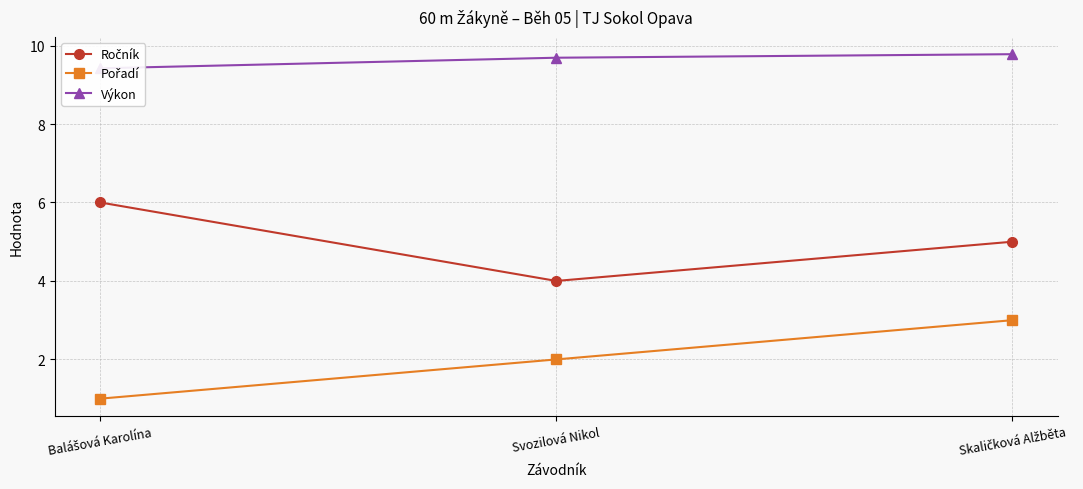

Reading left to right, what are all the values shown in this chart?

Ročník: 6.0	4.0	5.0
Pořadí: 1.0	2.0	3.0
Výkon: 9.4	9.7	9.8